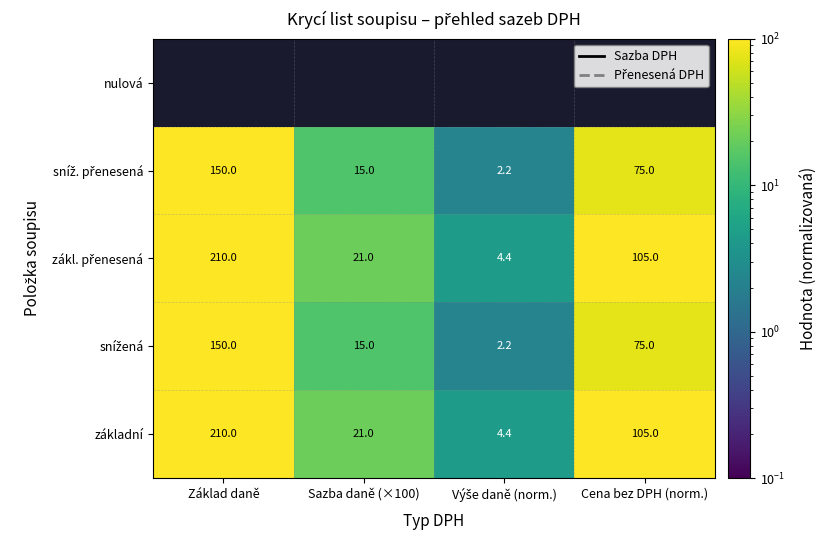

Where is základní nearest to the value 107?

Cena bez DPH (norm.)